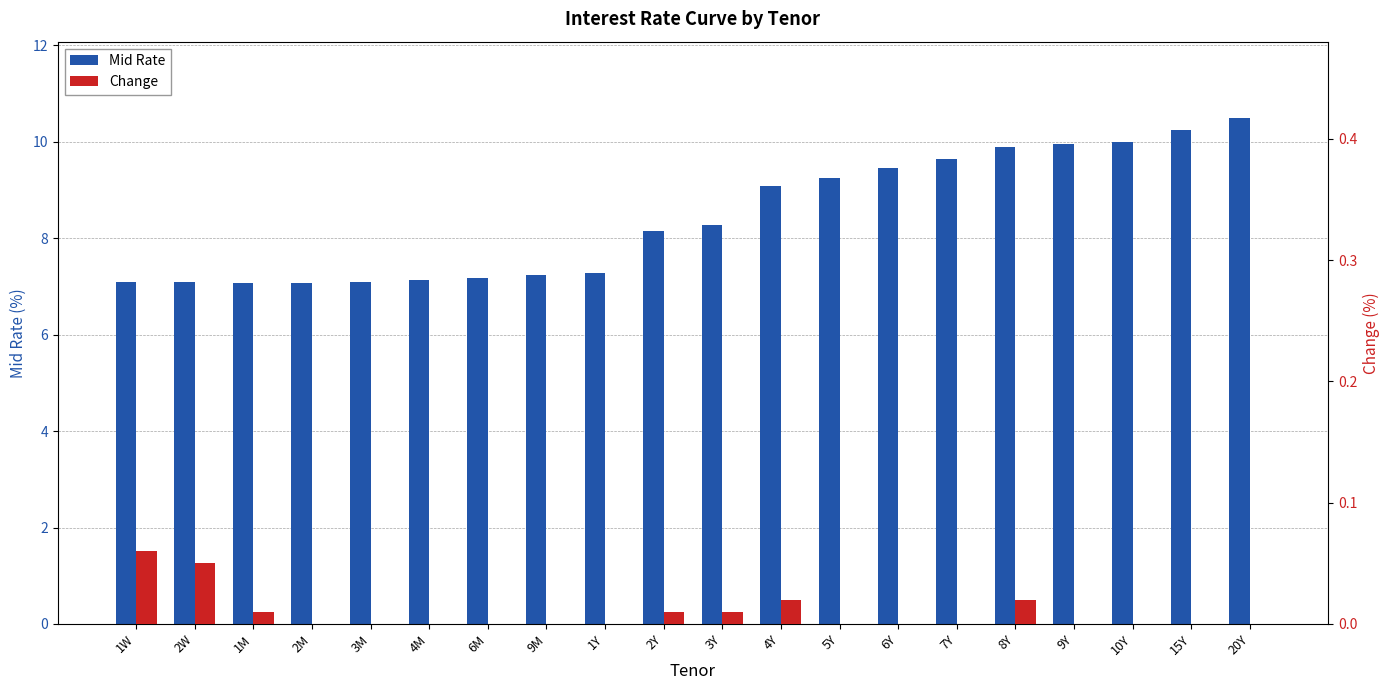

Which series has the widest spread of values?

Mid Rate